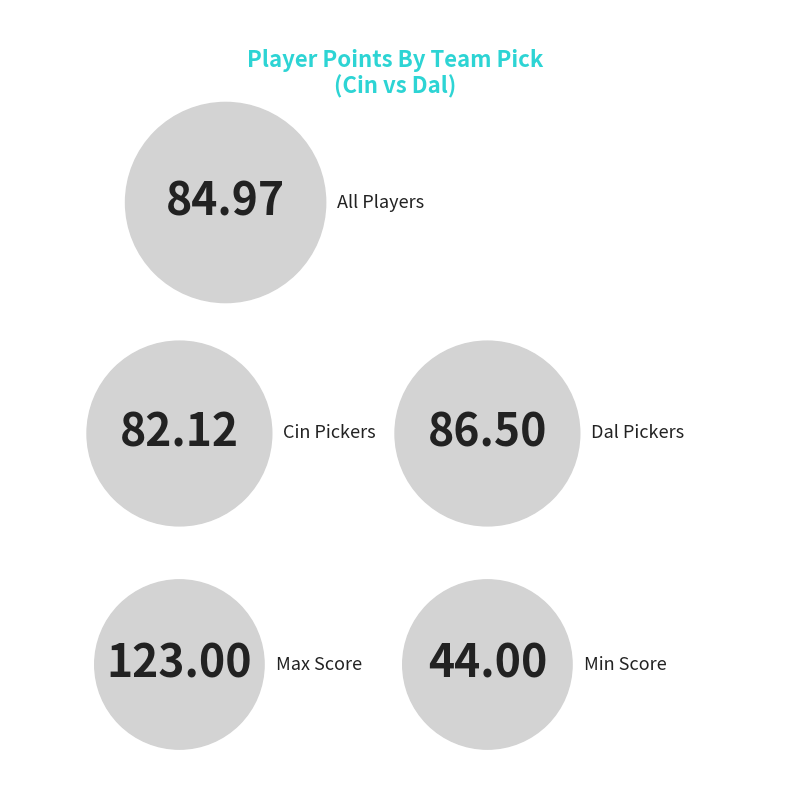

True or false: the data shows 143 at Susan F.

False